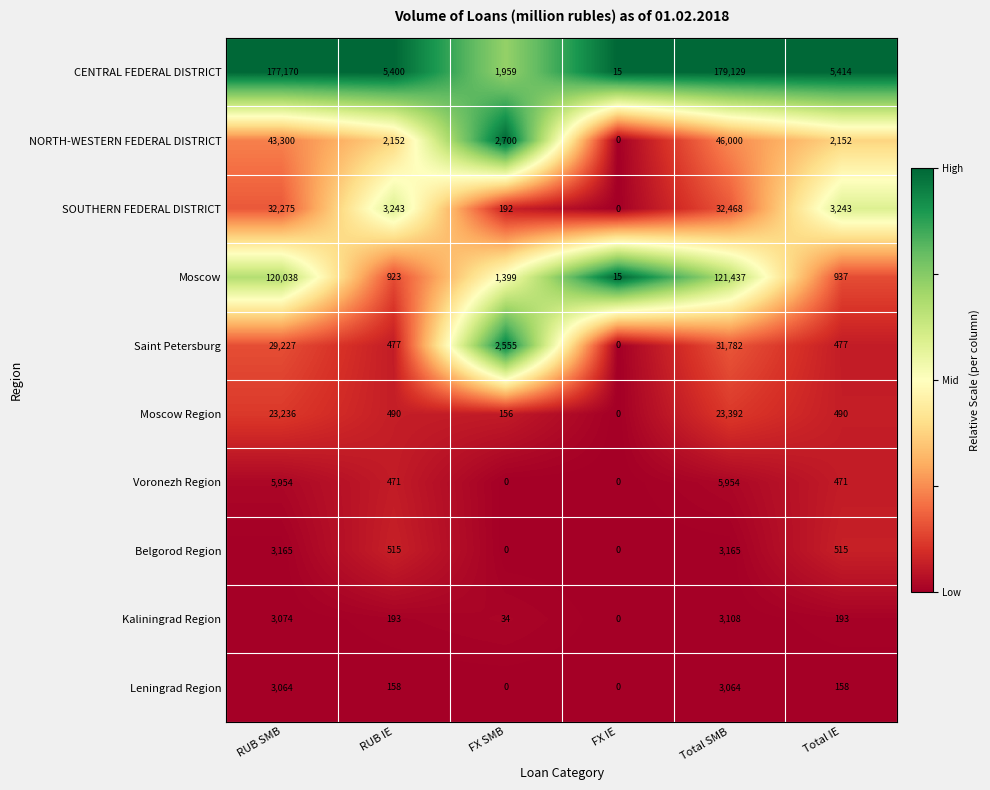

At which label does SOUTHERN FEDERAL DISTRICT reach its minimum?

FX IE